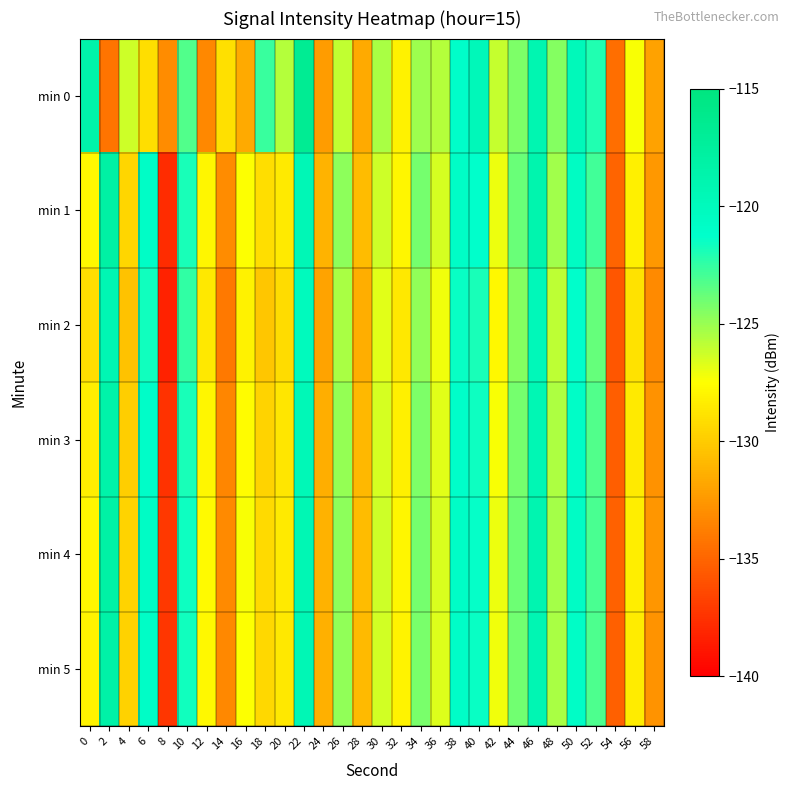

Reading left to right, extract all data points from this chart.

min 0: 0=-118.6	2=-134.3	4=-126.3	6=-129.1	8=-133.1	10=-123.2	12=-133.3	14=-129.0	16=-131.6	18=-122.6	20=-125.7	22=-116.7	24=-132.4	26=-126.0	28=-131.7	30=-125.4	32=-128.1	34=-125.1	36=-125.7	38=-121.1	40=-119.8	42=-126.1	44=-124.3	46=-119.1	48=-124.5	50=-119.9	52=-122.0	54=-134.6	56=-127.4	58=-132.0
min 1: 0=-127.8	2=-118.1	4=-129.5	6=-120.9	8=-137.8	10=-121.9	12=-127.9	14=-133.1	16=-127.4	18=-129.2	20=-128.5	22=-119.5	24=-131.2	26=-124.7	28=-130.8	30=-126.3	32=-127.9	34=-124.1	36=-126.5	38=-120.8	40=-121.3	42=-127.1	44=-123.8	46=-118.9	48=-125.2	50=-120.6	52=-122.9	54=-135.1	56=-128.2	58=-132.5
min 2: 0=-129.1	2=-119.2	4=-130.5	6=-121.7	8=-138.3	10=-122.5	12=-128.6	14=-134.0	16=-128.1	18=-130.3	20=-129.2	22=-120.1	24=-131.9	26=-125.4	28=-131.5	30=-126.8	32=-128.6	34=-124.8	36=-127.2	38=-121.5	40=-121.9	42=-127.8	44=-124.5	46=-119.7	48=-125.9	50=-121.2	52=-123.7	54=-135.8	56=-128.9	58=-133.2
min 3: 0=-128.3	2=-118.5	4=-129.9	6=-121.0	8=-137.5	10=-121.9	12=-127.9	14=-133.4	16=-127.6	18=-129.6	20=-128.7	22=-119.6	24=-131.5	26=-124.9	28=-131.0	30=-126.5	32=-128.2	34=-124.3	36=-126.8	38=-121.1	40=-121.6	42=-127.4	44=-124.1	46=-119.3	48=-125.5	50=-120.9	52=-123.3	54=-135.4	56=-128.5	58=-132.8
min 4: 0=-127.9	2=-118.2	4=-129.6	6=-120.7	8=-137.2	10=-121.6	12=-127.7	14=-133.2	16=-127.4	18=-129.3	20=-128.5	22=-119.3	24=-131.3	26=-124.7	28=-130.8	30=-126.3	32=-127.9	34=-124.1	36=-126.6	38=-120.8	40=-121.4	42=-127.1	44=-123.9	46=-119.1	48=-125.3	50=-120.7	52=-123.1	54=-135.2	56=-128.3	58=-132.6
min 5: 0=-128.0	2=-118.3	4=-129.7	6=-120.8	8=-137.3	10=-121.7	12=-127.8	14=-133.3	16=-127.5	18=-129.4	20=-128.6	22=-119.4	24=-131.4	26=-124.8	28=-130.9	30=-126.4	32=-128.0	34=-124.2	36=-126.7	38=-120.9	40=-121.5	42=-127.2	44=-124.0	46=-119.2	48=-125.4	50=-120.8	52=-123.2	54=-135.3	56=-128.4	58=-132.7